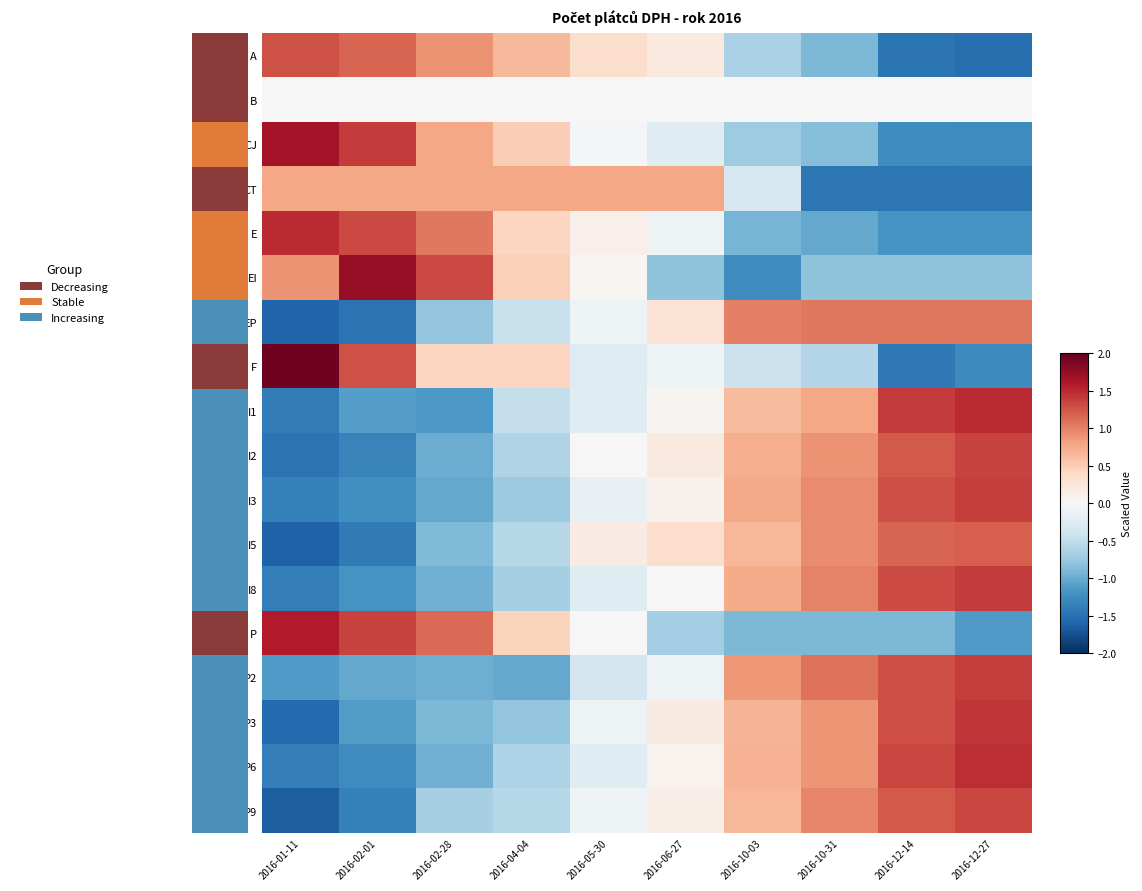

How many data points in P3 are less than 0?

5